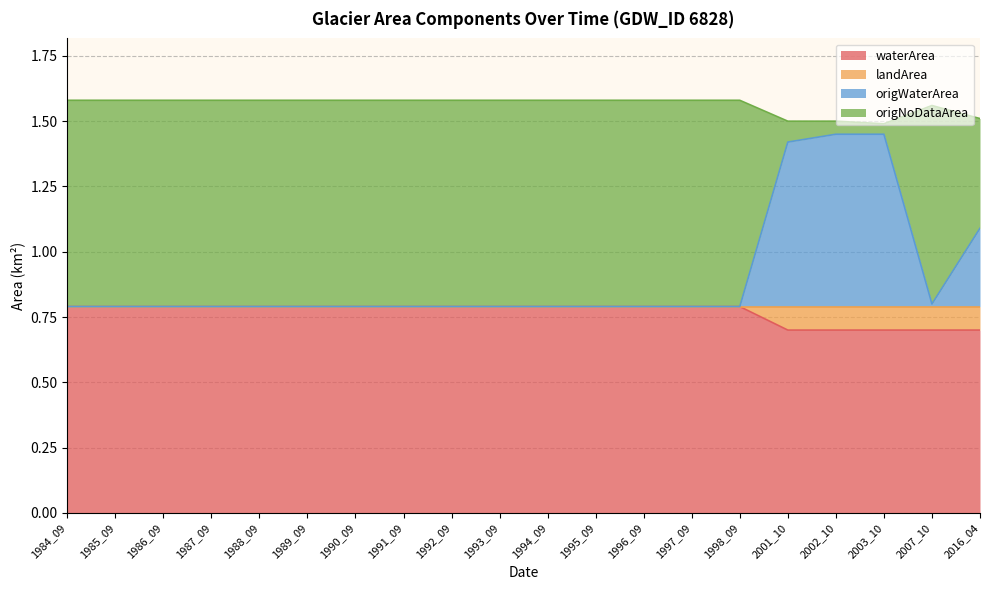

Is the value of waterArea at 1998_09 greater than the value of origWaterArea at 1993_09?

No